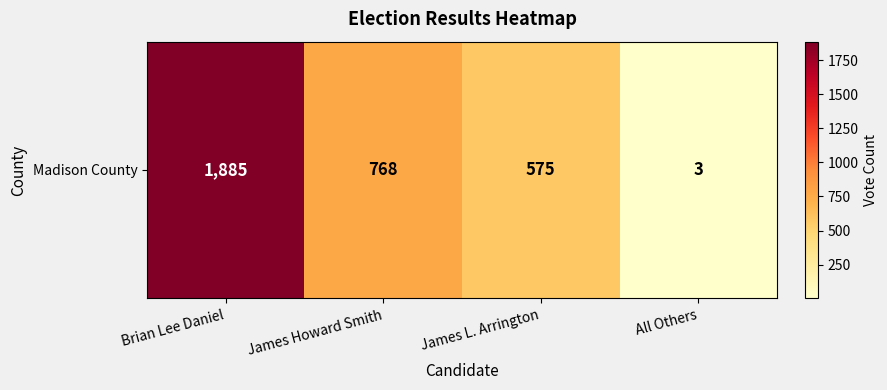

Reading left to right, list all the values displayed in this chart.

Brian Lee Daniel=1885	James Howard Smith=768	James L. Arrington=575	All Others=3